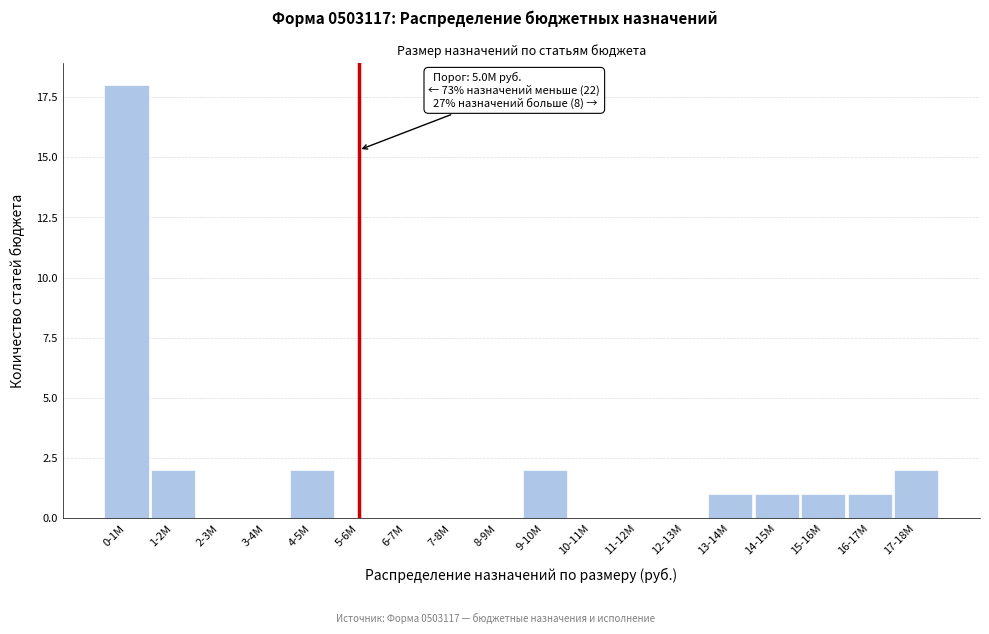

Reading left to right, extract all data points from this chart.

0-1M=18	1-2M=2	2-3M=0	3-4M=0	4-5M=2	5-6M=0	6-7M=0	7-8M=0	8-9M=0	9-10M=2	10-11M=0	11-12M=0	12-13M=0	13-14M=1	14-15M=1	15-16M=1	16-17M=1	17-18M=2